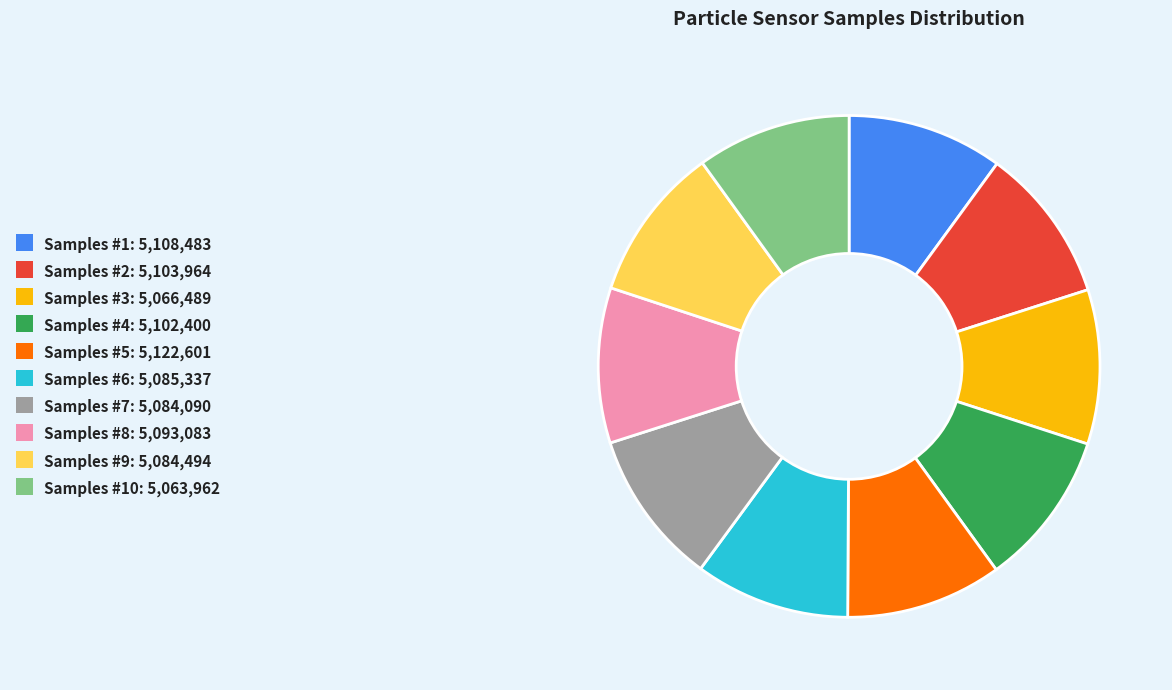

Is there a majority slice in this chart?

No